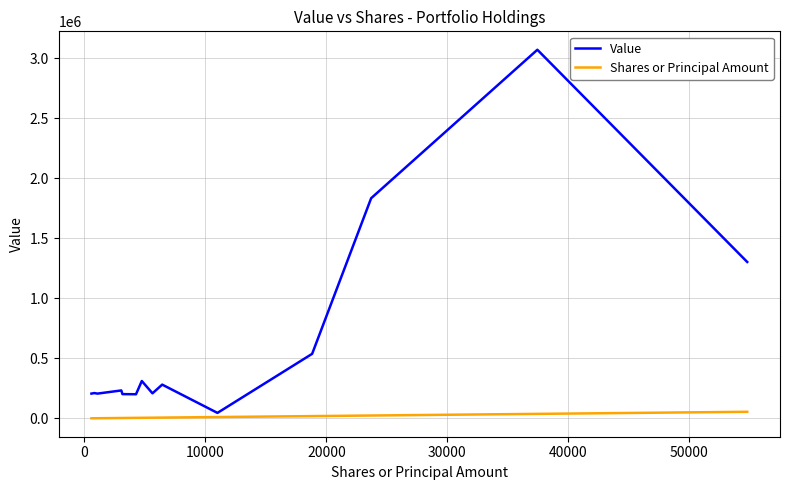

Rank the series by their average value, from lowest to highest.

Shares or Principal Amount, Value